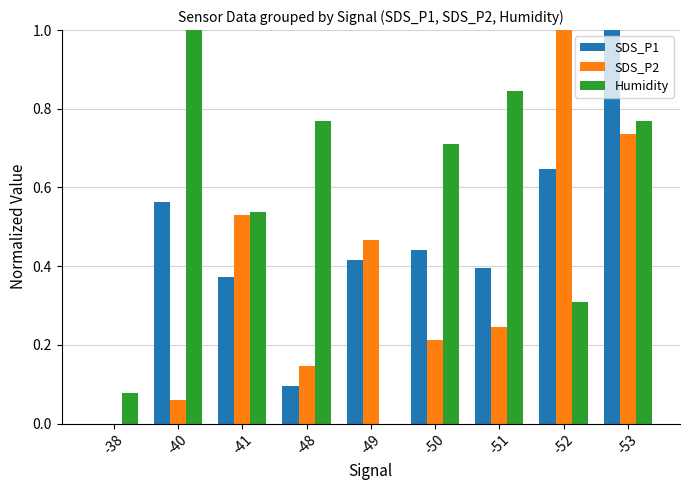

How many values in the SDS_P1 series exceed 0?

8